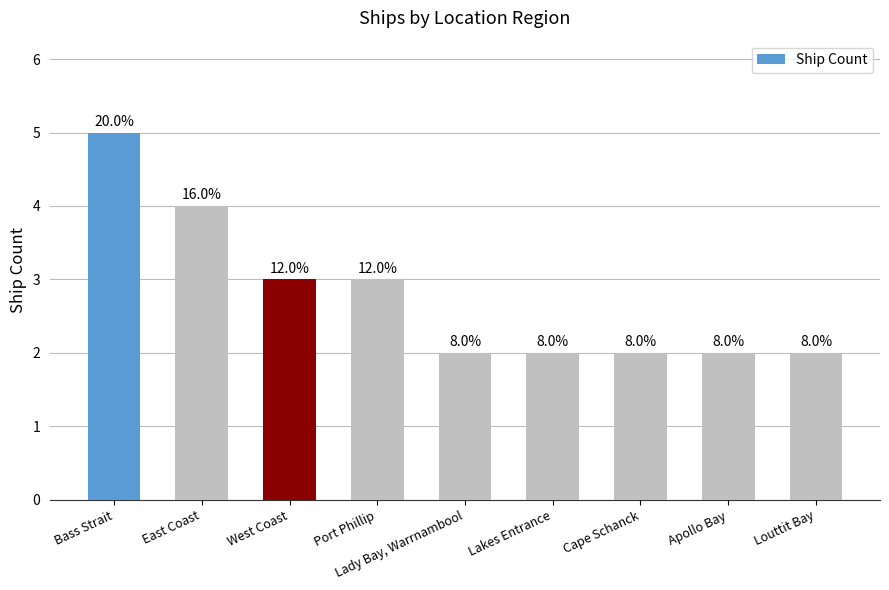

Does the chart contain any negative values?

No